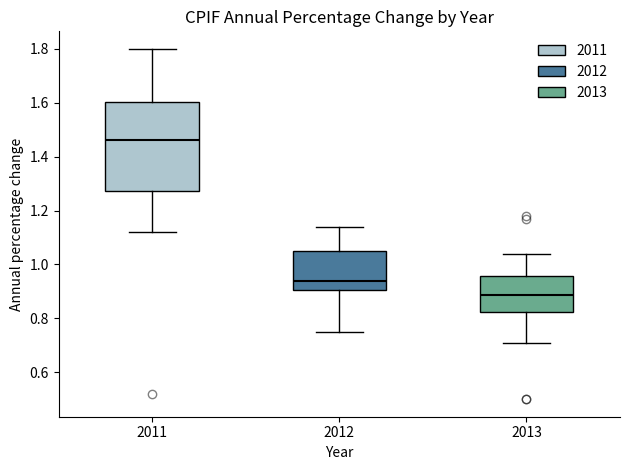

Reading left to right, read every box against the y-axis: the position of its median line, the range the box covers, and the ends of its whiskers. The values are not printed on the chart, so give them approximately, as read against the axis.

2011: median 1.46, box 1.28 to 1.60, whiskers 1.12 to 1.80
2012: median 0.94, box 0.90 to 1.06, whiskers 0.76 to 1.14
2013: median 0.88, box 0.82 to 0.96, whiskers 0.72 to 1.04